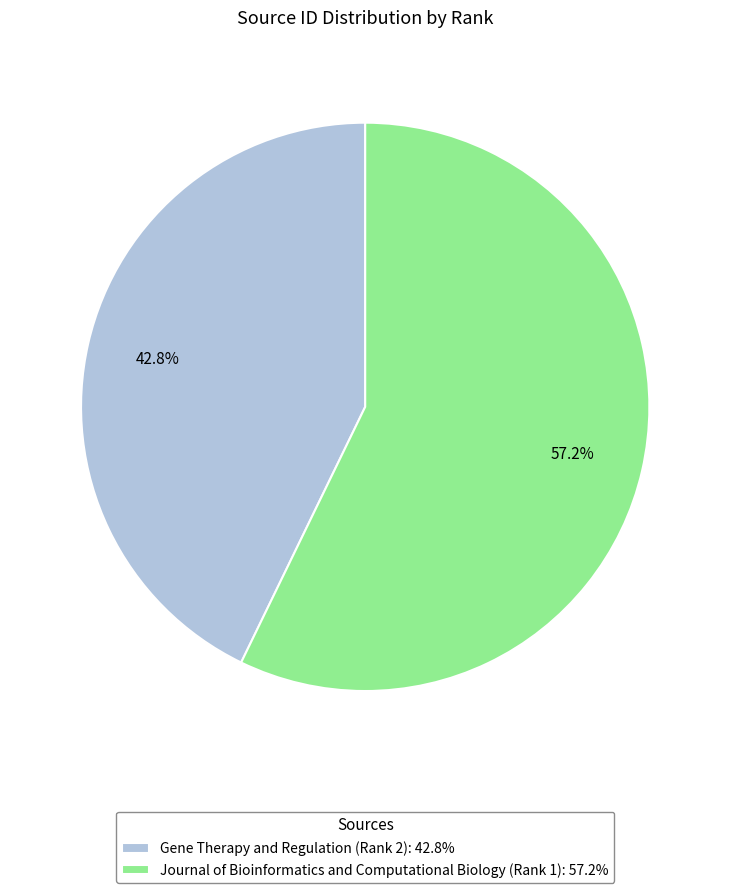

True or false: Gene Therapy and Regulation (Rank 2) accounts for 43% of the total.

True